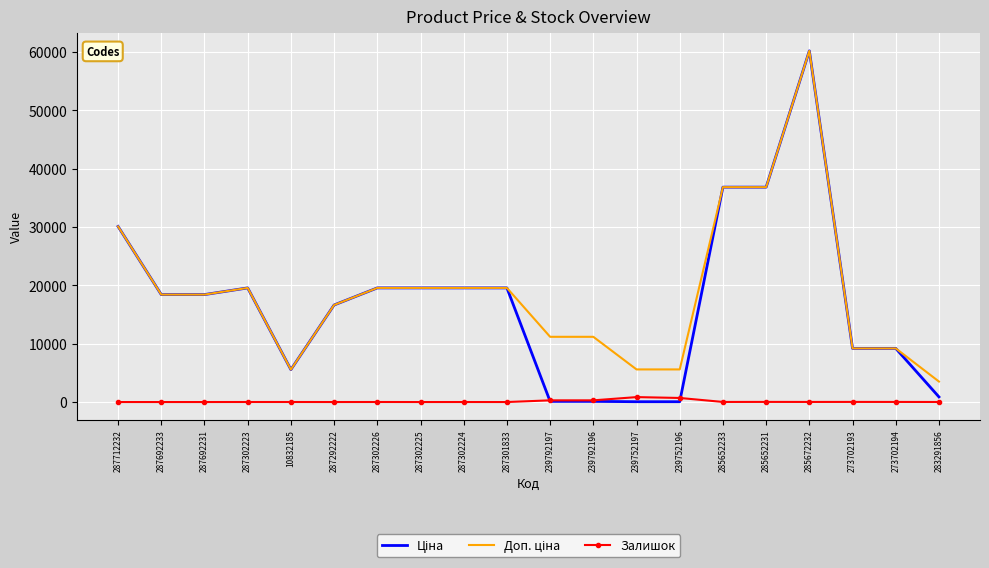

What is the total value across all series at 287692231?

36841.7